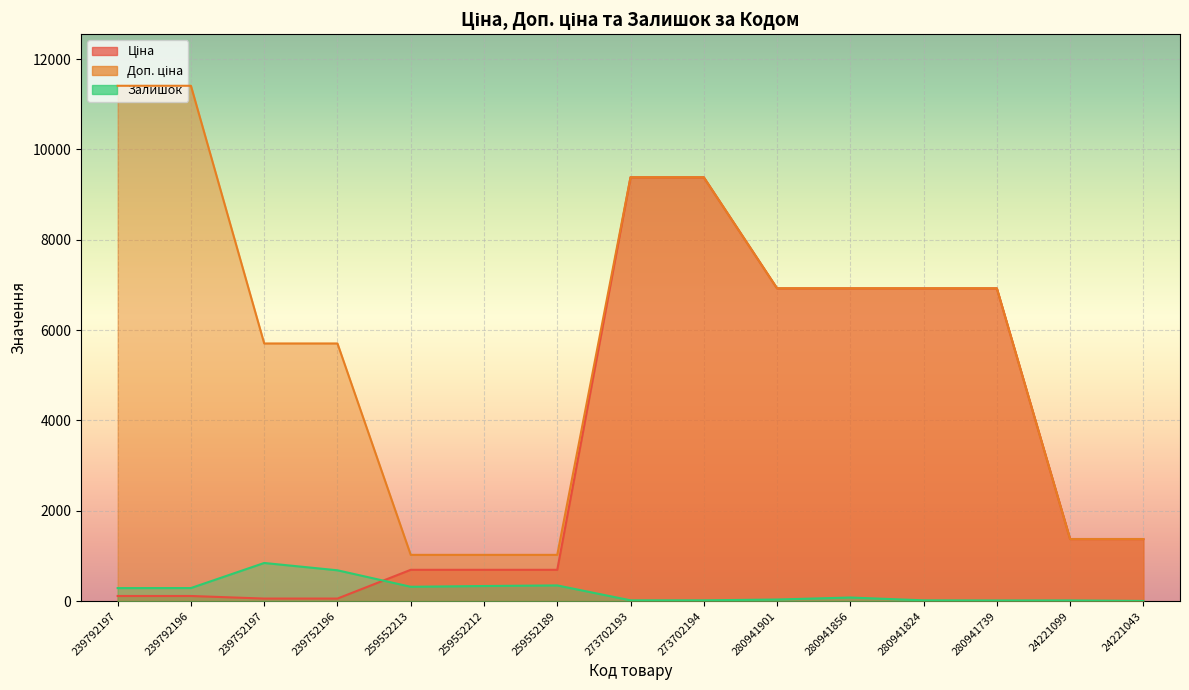

How many distinct data groups are displayed?

3